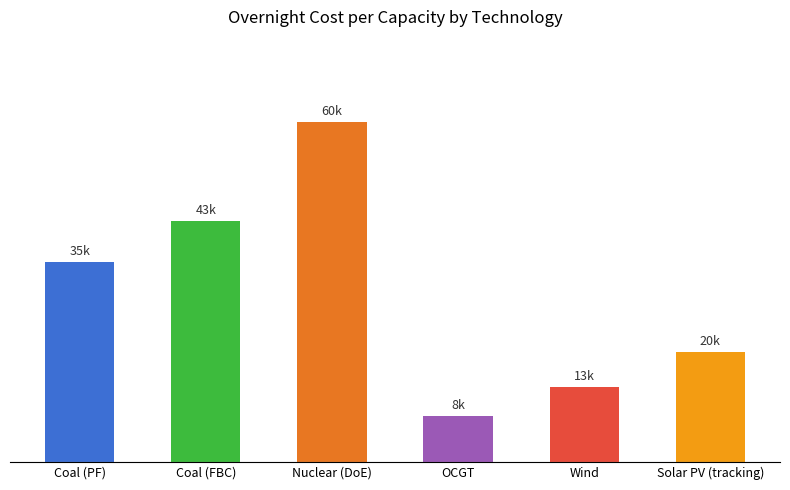

Is it true that the value at Coal (PF) is 10468.7?

False